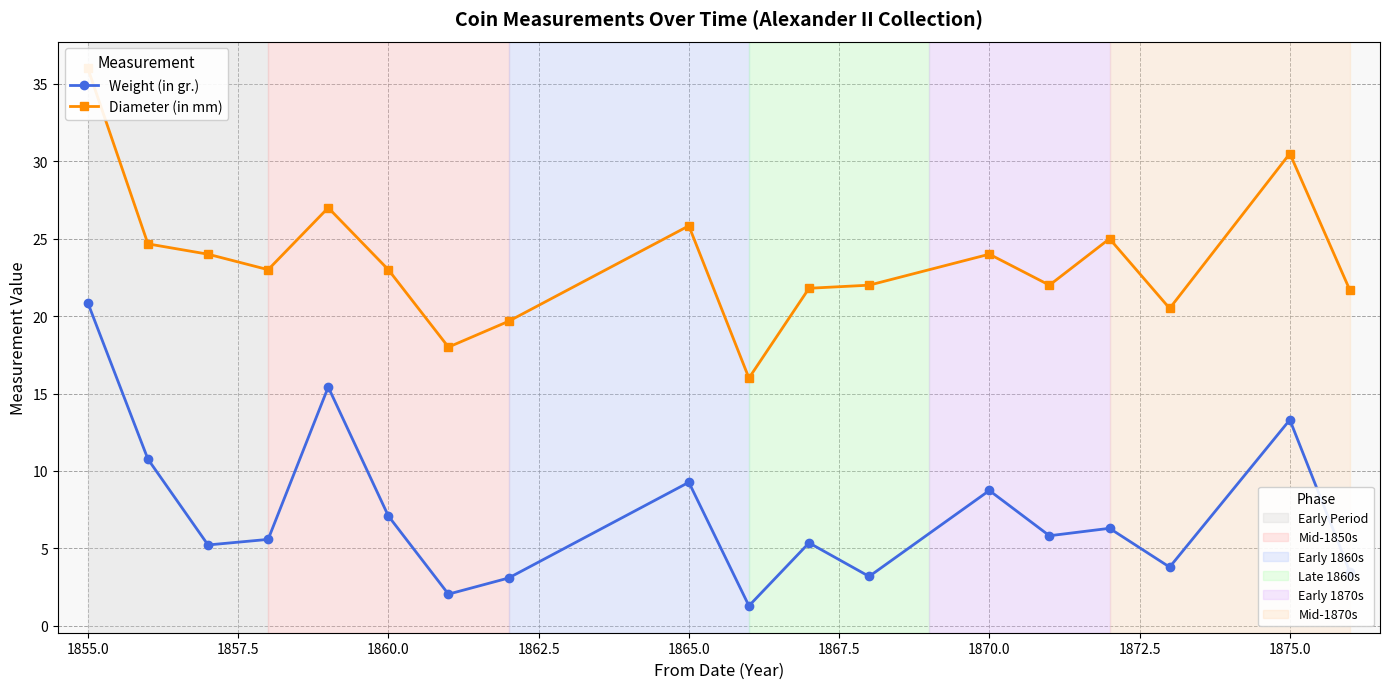

What is the maximum value shown in the chart?

36.0